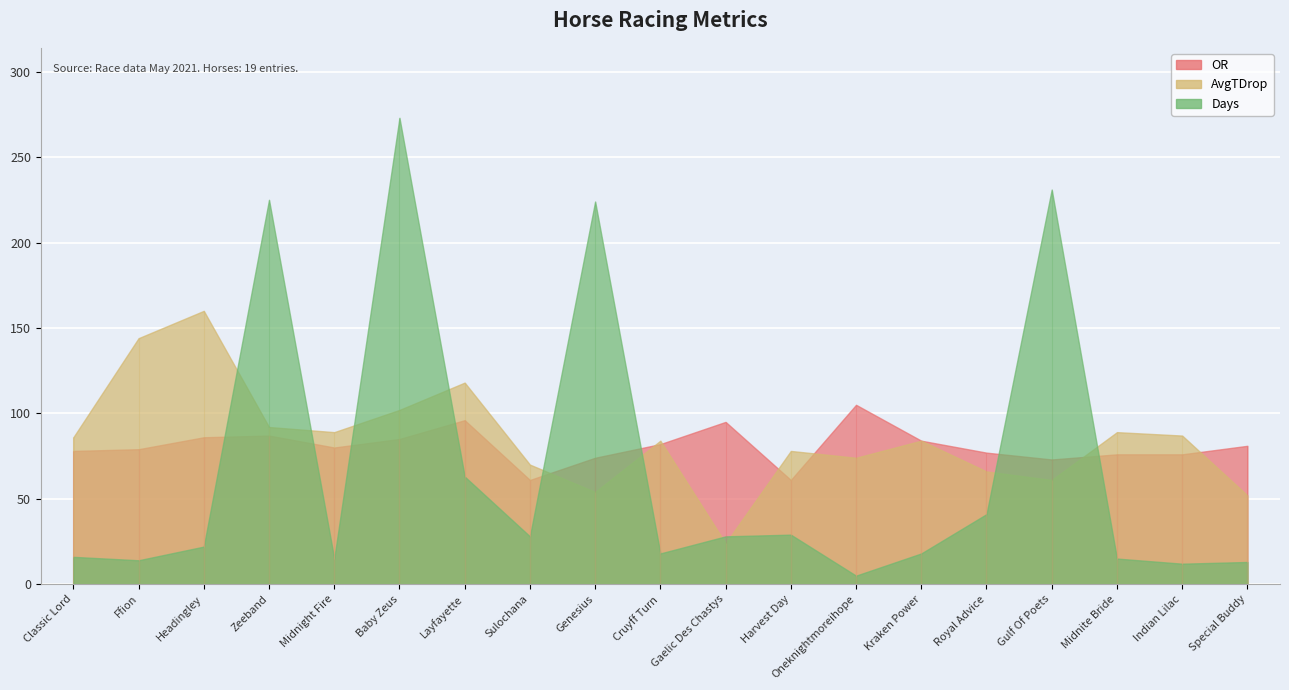

Reading right to left, what are all the values shown in this chart?

OR: 81	76	76	73	77	84	105	61	95	82	74	61	96	85	80	87	86	79	78
AvgTDrop: 52	87	89	61	66	84	74	78	24	84	54	70	118	102	89	92	160	144	86
Days: 13	12	15	231	41	18	5	29	28	18	224	28	63	273	15	225	22	14	16